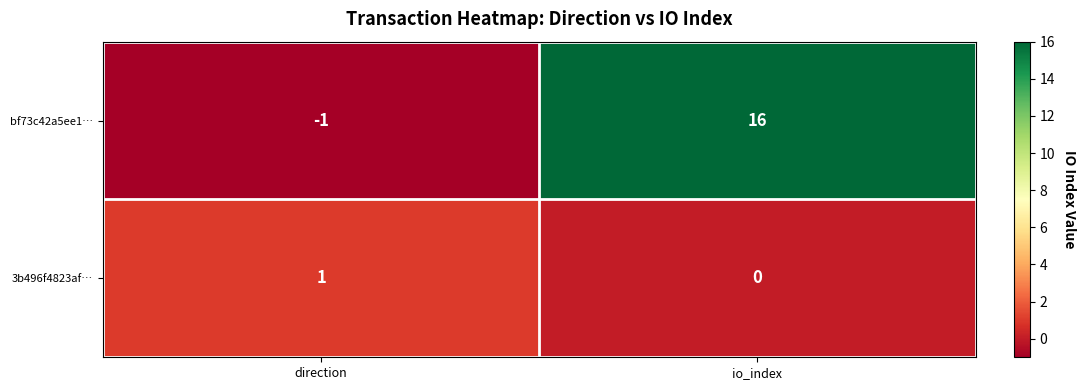

Which series has the largest total across all categories?

bf73c42a5ee1…